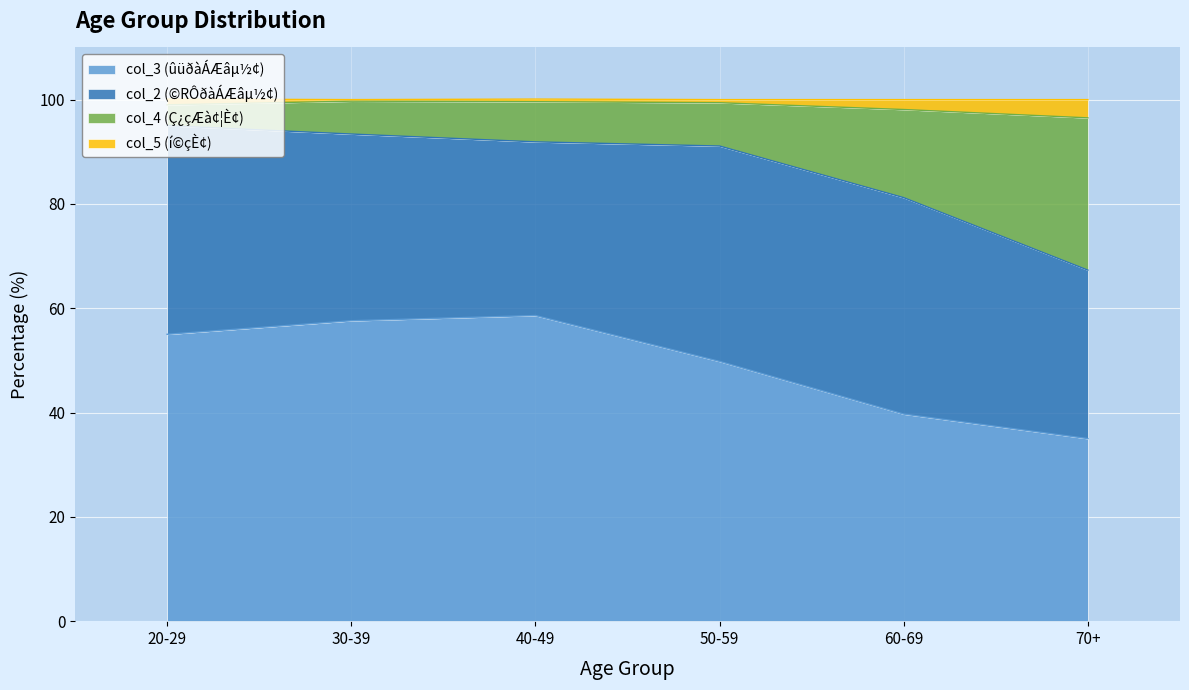

What is the difference between the second highest and minimum values in the col_3 (ûüðàÁÆâµ½¢) series?

22.6